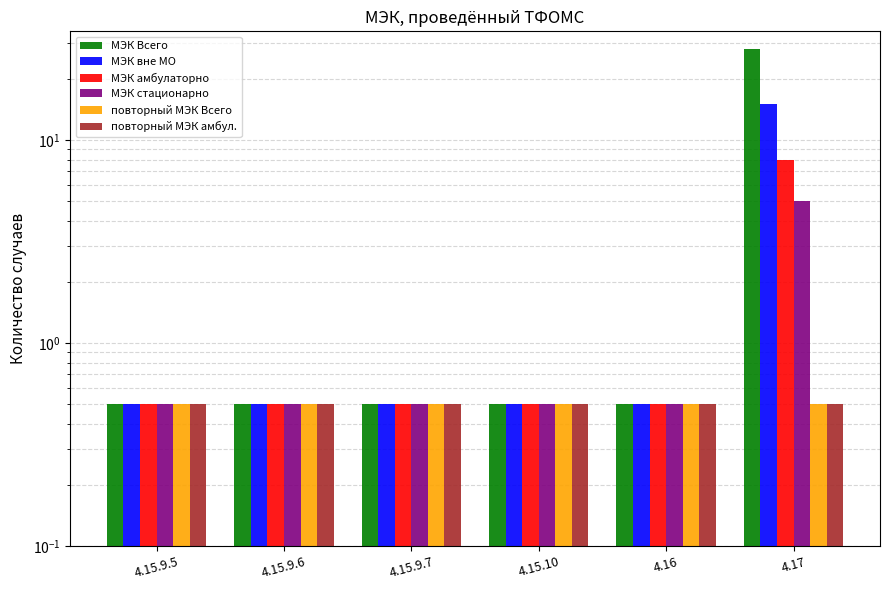

The повторный МЭК амбул. series shows 0.5 at 4.16. True or false?

True